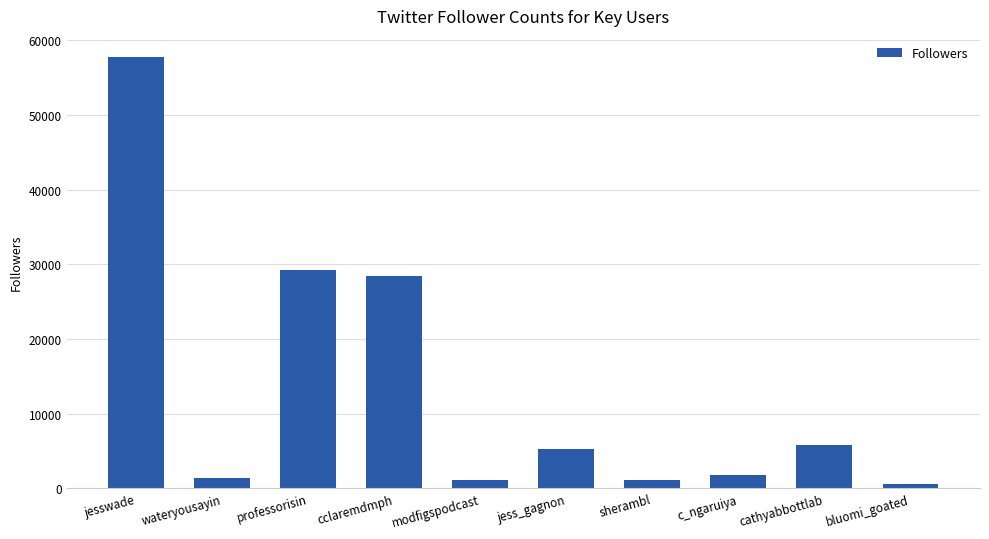

What is the sum of all values?

132422